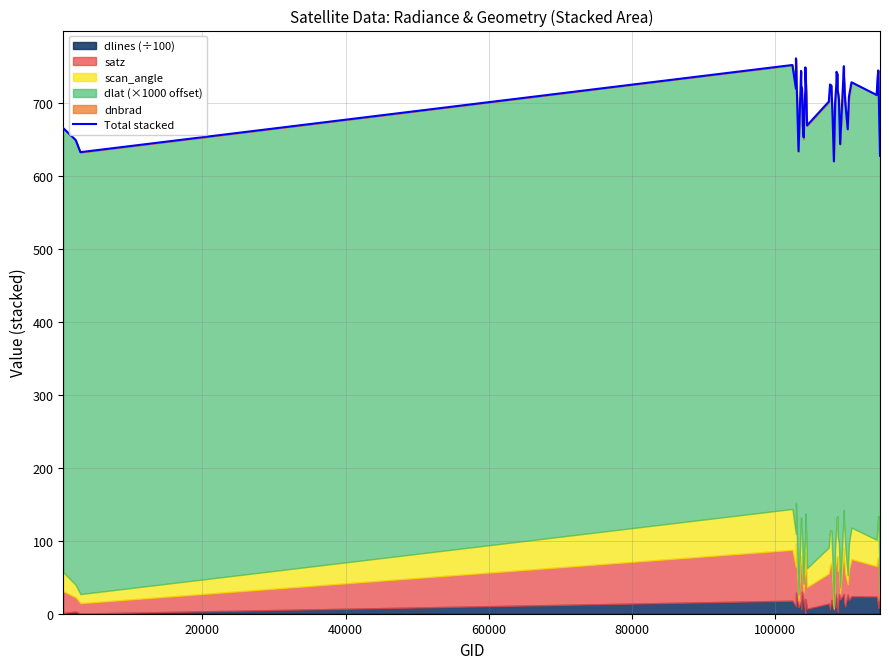

What is the difference between the second highest and second lowest values?

124.5